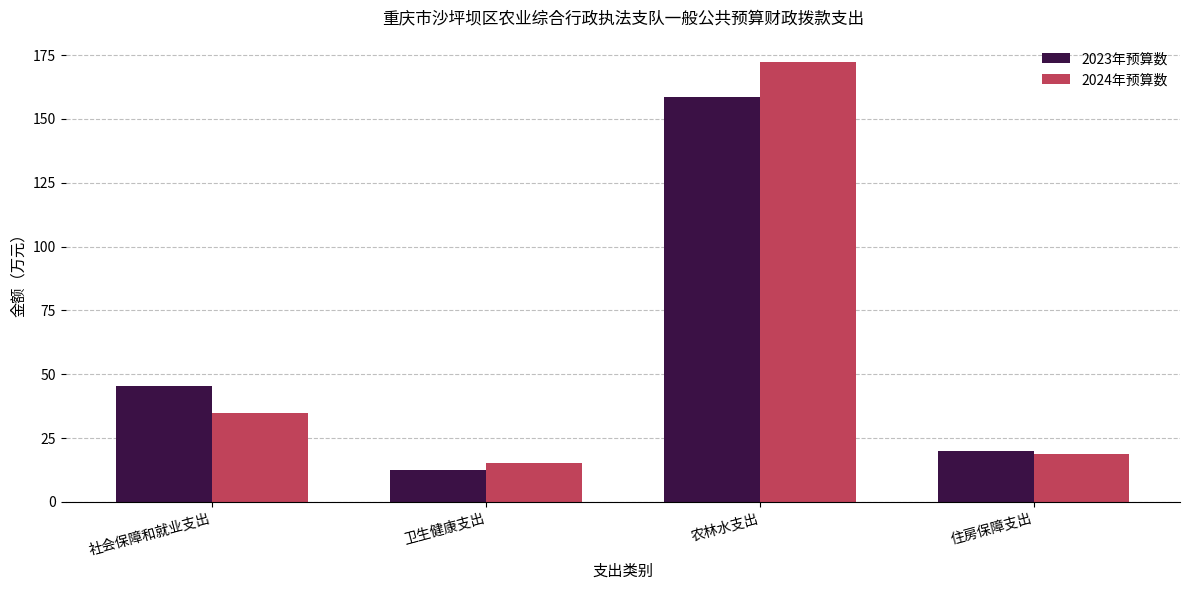

Which category has the highest value across all series?

农林水支出